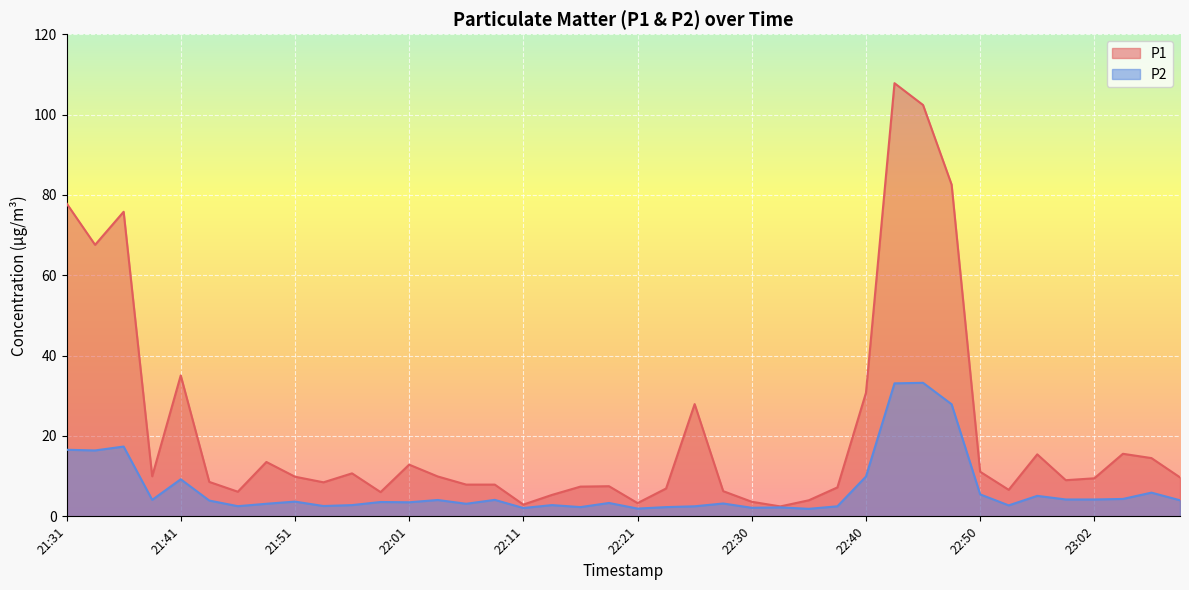

At which category is the sum across all series the highest?

22:43